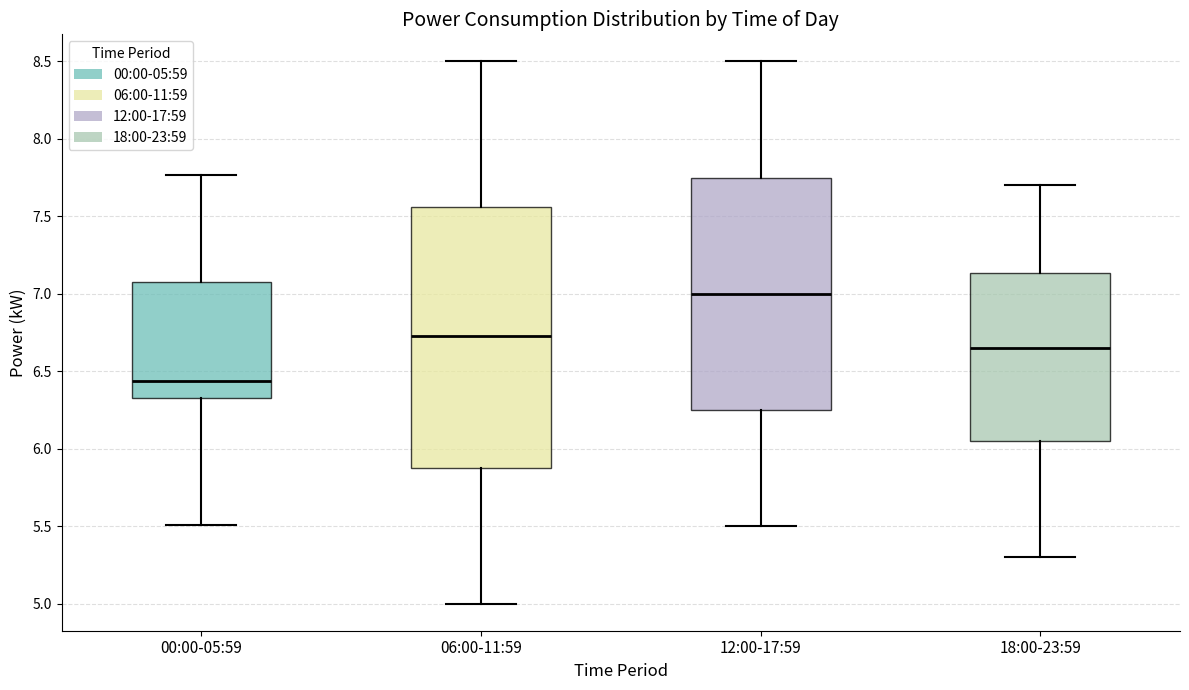

Reading left to right, transcribe this box plot: for each box, give where its median line is, the range the box spans, and where its two whiskers end, as read against the y-axis. The values are not printed on the chart, so give them approximately, as read against the axis.

00:00-05:59: median 6.45, box 6.35 to 7.10, whiskers 5.50 to 7.75
06:00-11:59: median 6.75, box 5.90 to 7.55, whiskers 5.00 to 8.50
12:00-17:59: median 7.00, box 6.25 to 7.75, whiskers 5.50 to 8.50
18:00-23:59: median 6.65, box 6.05 to 7.15, whiskers 5.30 to 7.70